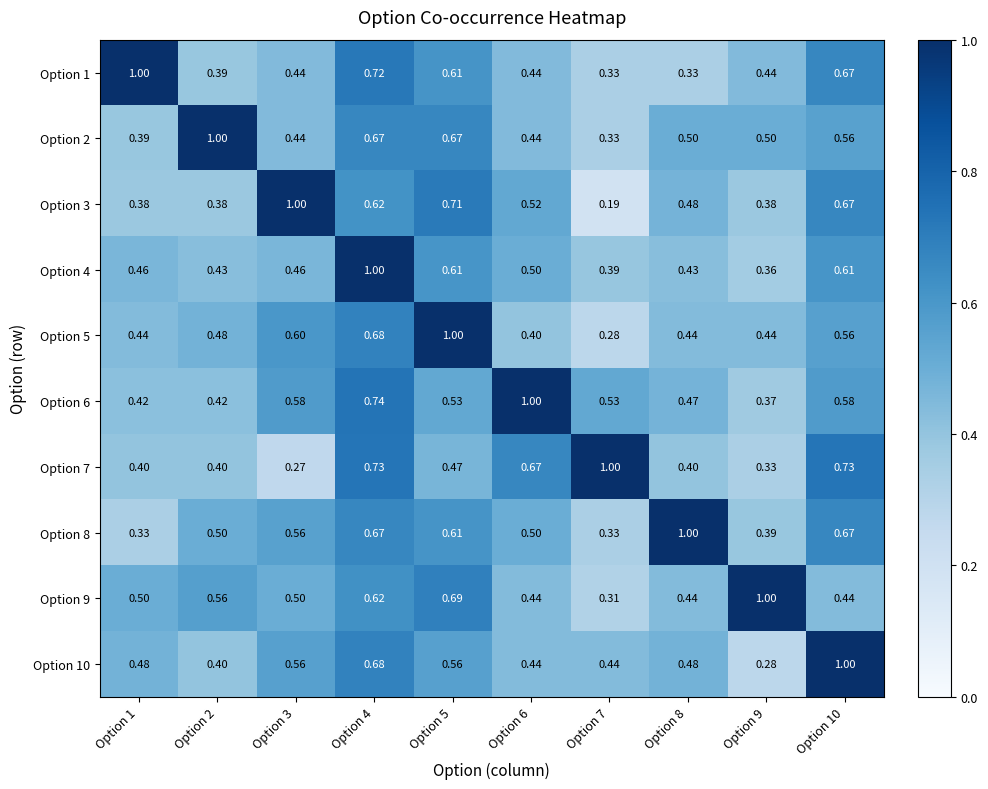

Is the value of Option 1 at Option 9 greater than the value of Option 4 at Option 8?

Yes